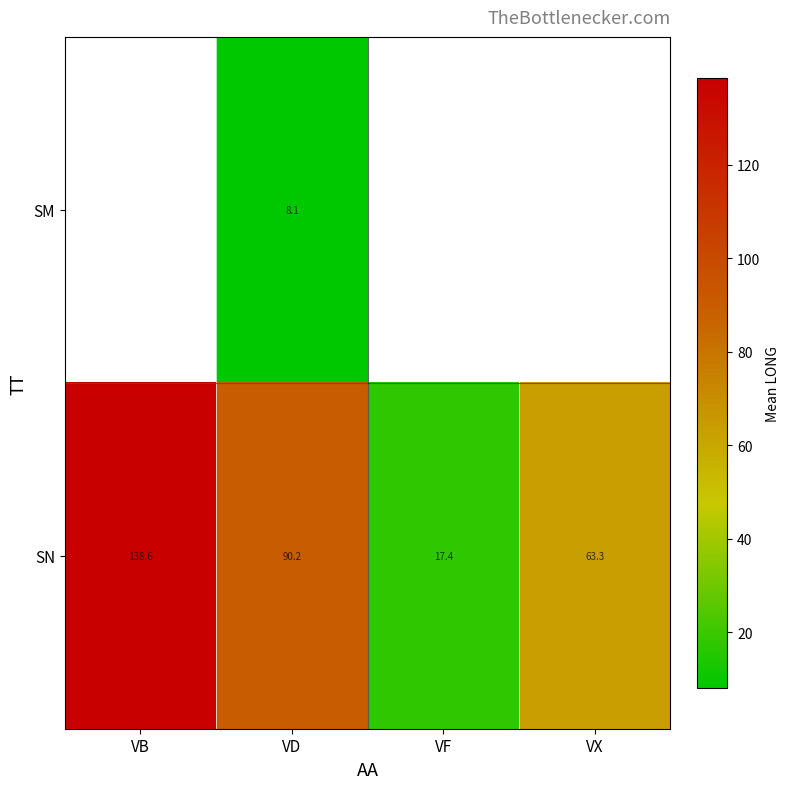

What is the maximum value for SN?

138.6